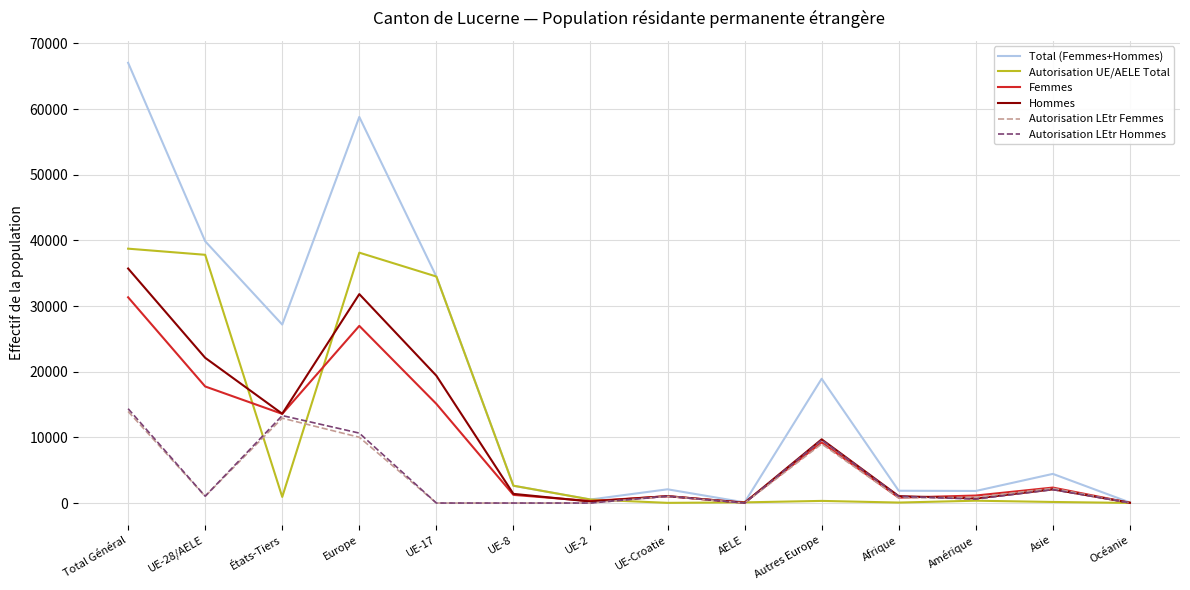

What is the difference between the second highest and minimum values in the Hommes series?

31773